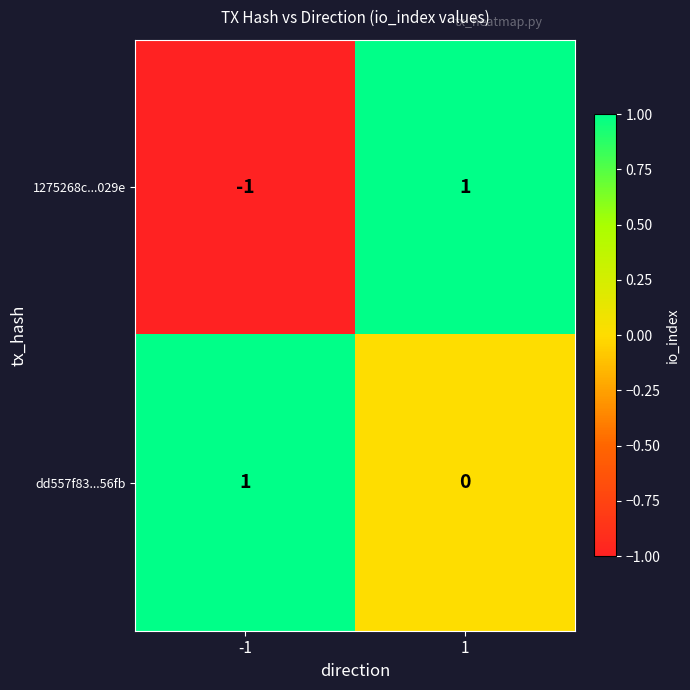

The dd557f83...56fb series shows 1 at -1. True or false?

True